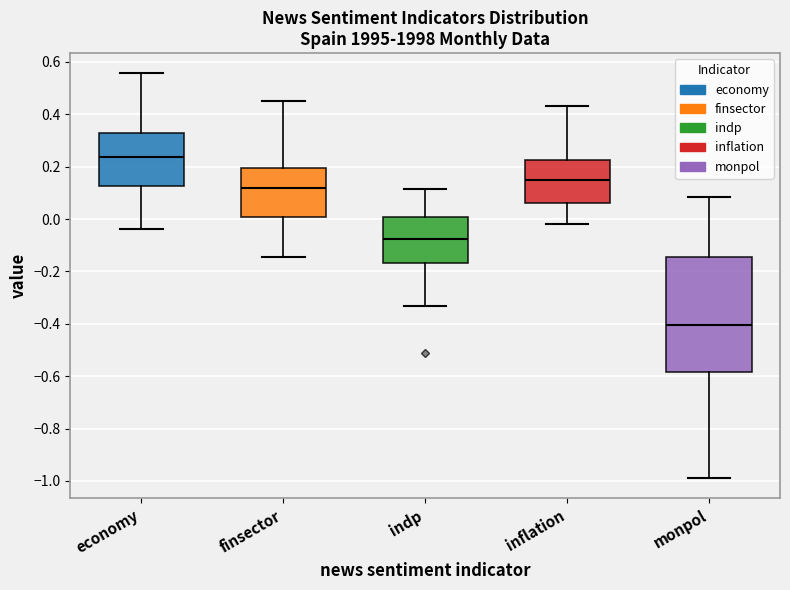

Reading left to right, read every box against the y-axis: the position of its median line, the range the box covers, and the ends of its whiskers. The values are not printed on the chart, so give them approximately, as read against the axis.

economy: median 0.24, box 0.12 to 0.32, whiskers -0.04 to 0.56
finsector: median 0.12, box 0.00 to 0.20, whiskers -0.14 to 0.46
indp: median -0.08, box -0.16 to 0.00, whiskers -0.34 to 0.12
inflation: median 0.14, box 0.06 to 0.22, whiskers -0.02 to 0.42
monpol: median -0.40, box -0.58 to -0.14, whiskers -0.98 to 0.08